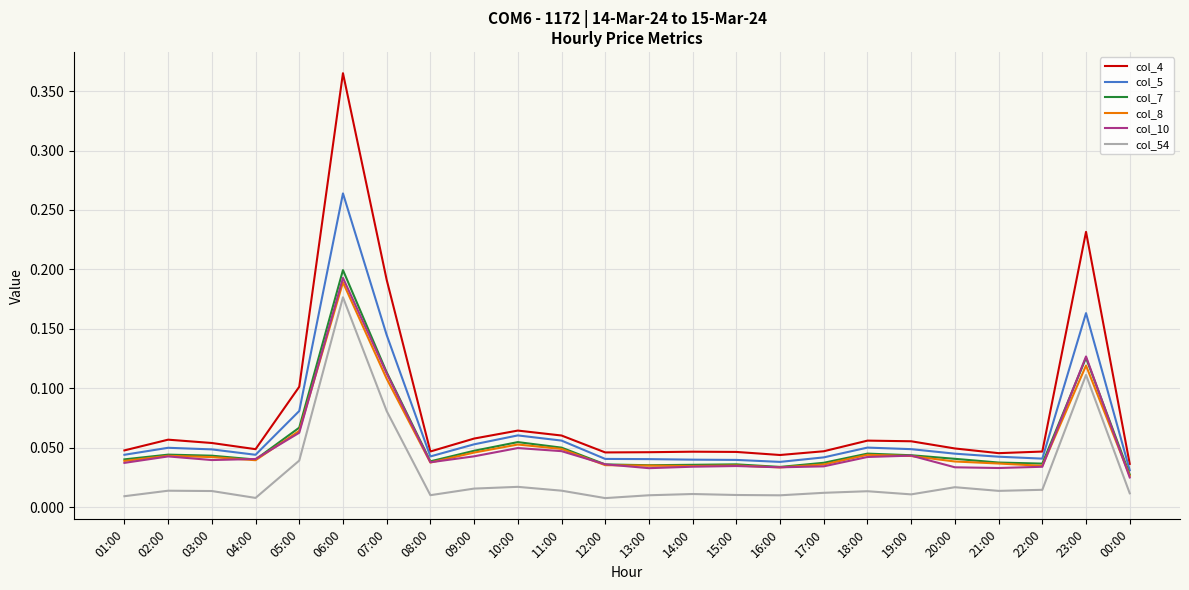

Which label corresponds to the largest value in the chart?

06:00